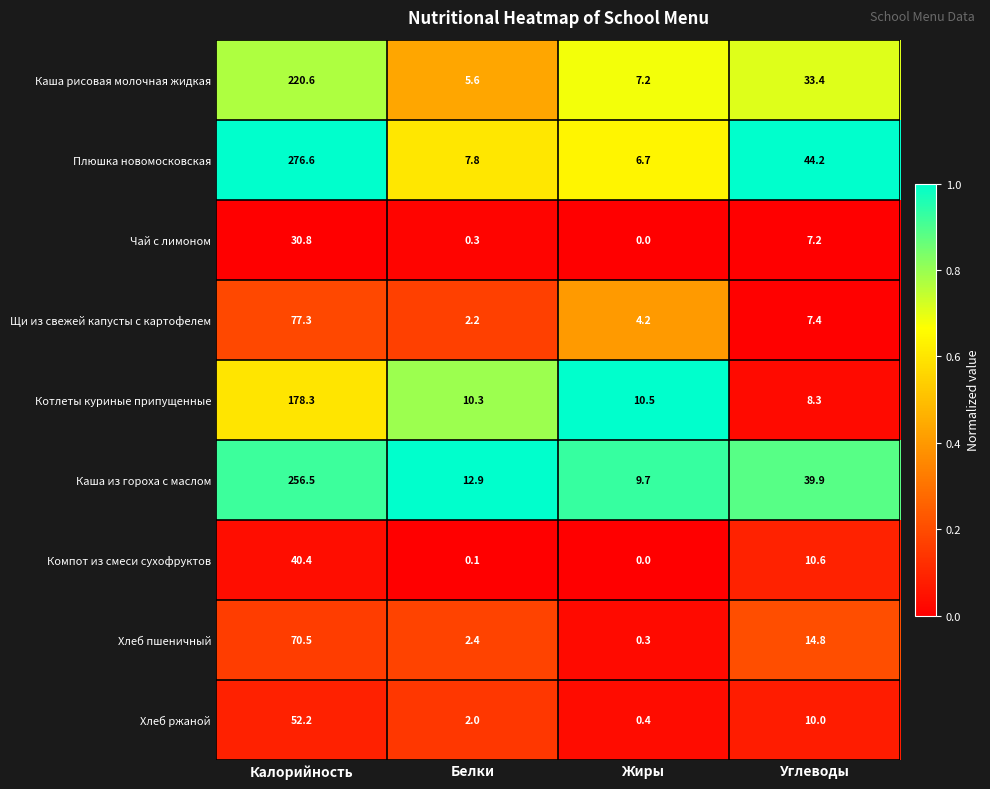

True or false: Каша из гороха с маслом has a value of 63.3 at Углеводы.

False